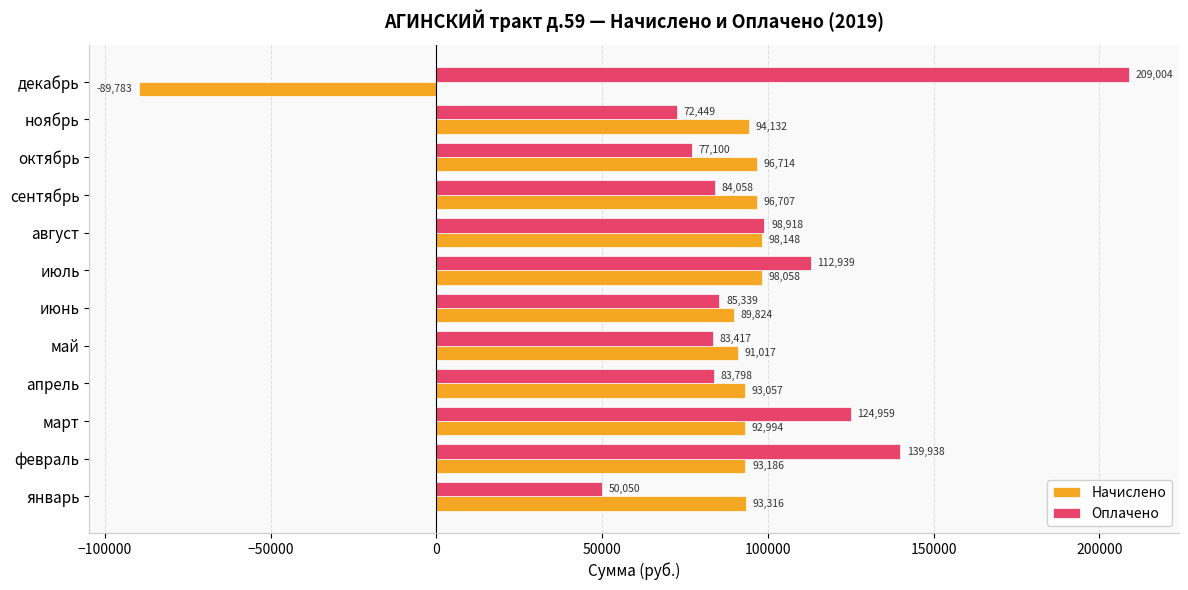

List the series in order of their peak value, lowest first.

Начислено, Оплачено